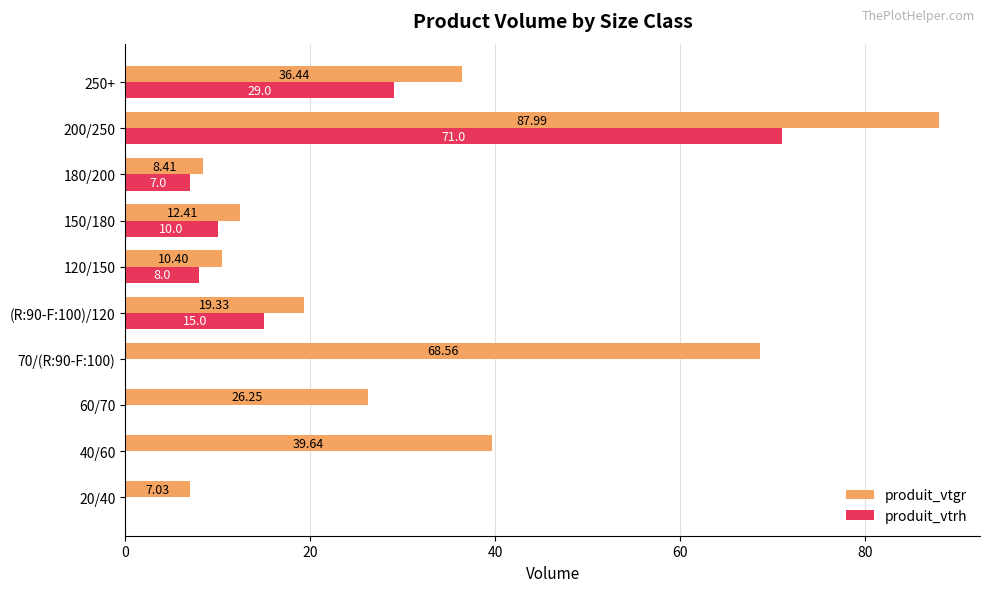

Is the value of produit_vtrh at 60/70 greater than the value of produit_vtgr at 20/40?

No